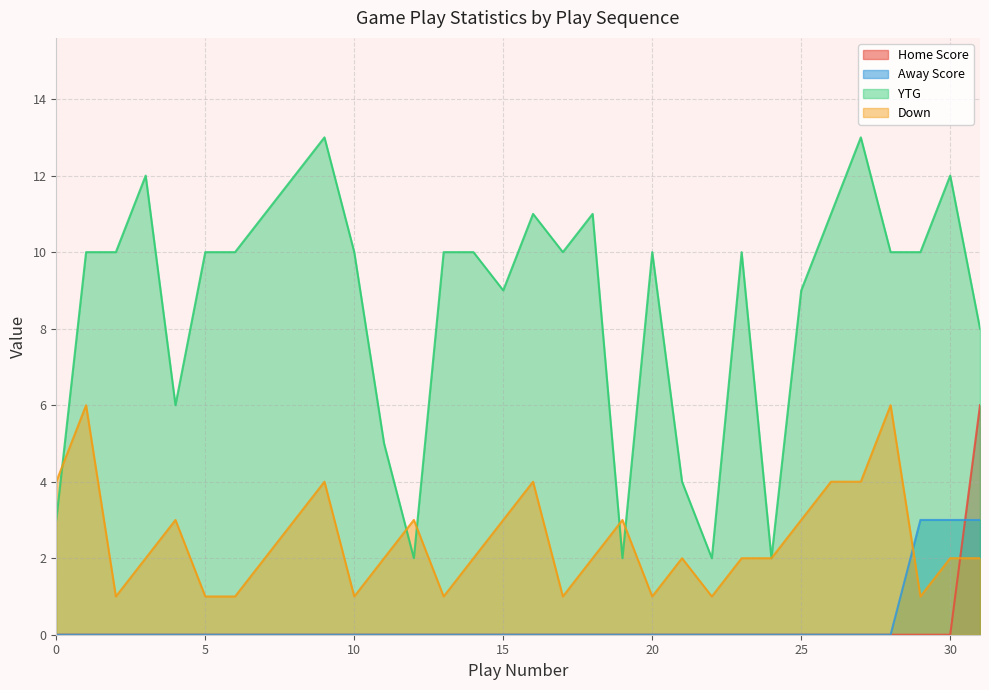

What is the difference between the maximum and second lowest values in the Down series?

5